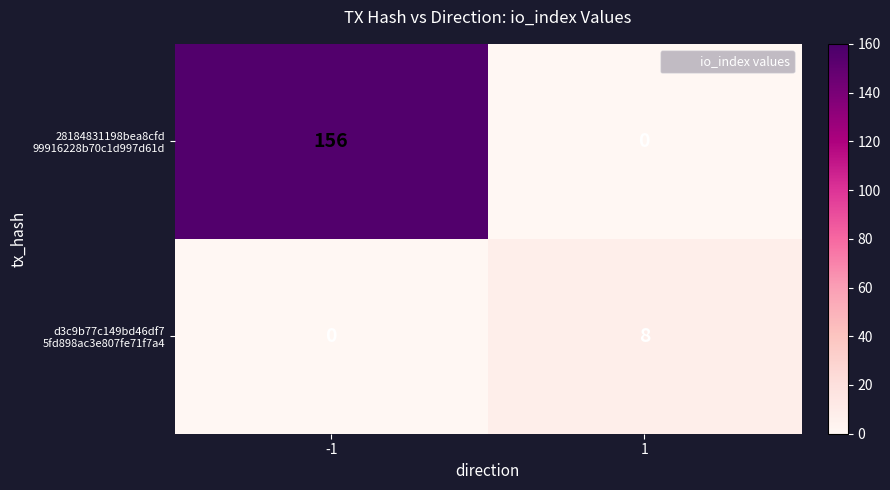

What is the greatest value displayed?

156